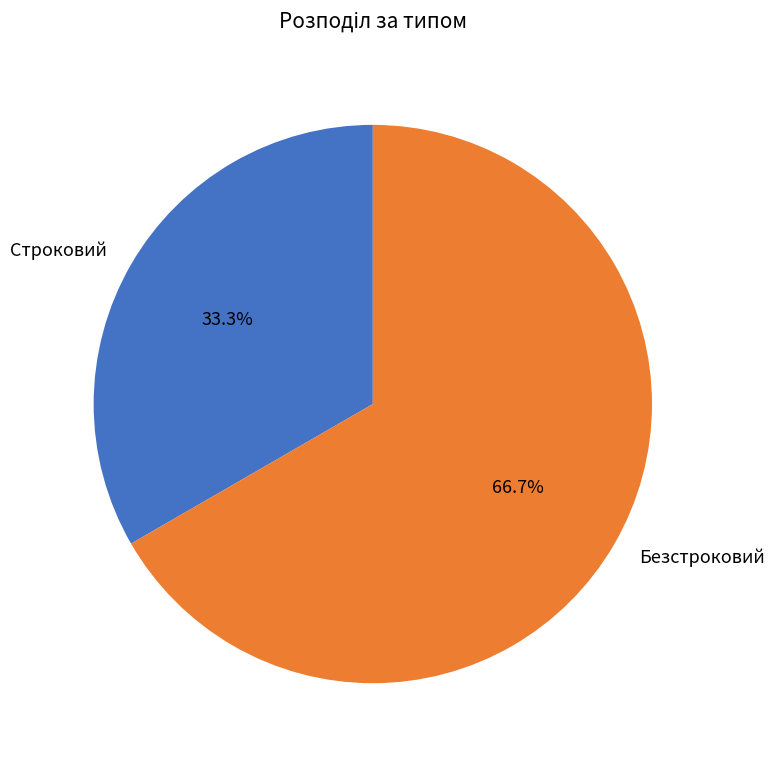

Approximately how many times larger is the value at Строковий compared to Безстроковий?

0.5